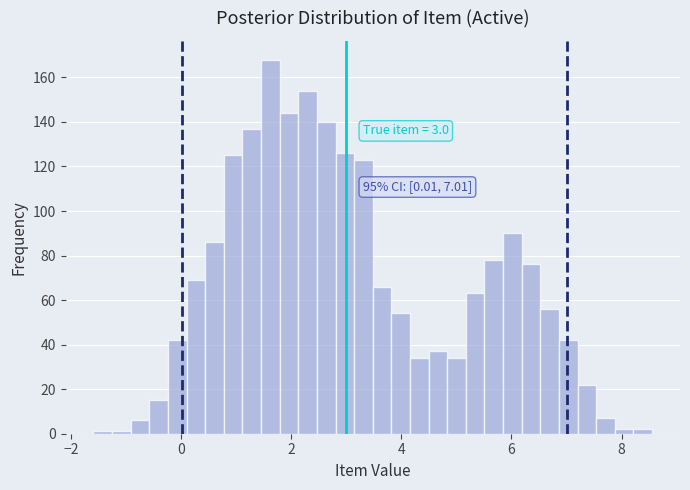

Read against the x-axis, roughly where is the centre of the tallest bar?

1.6